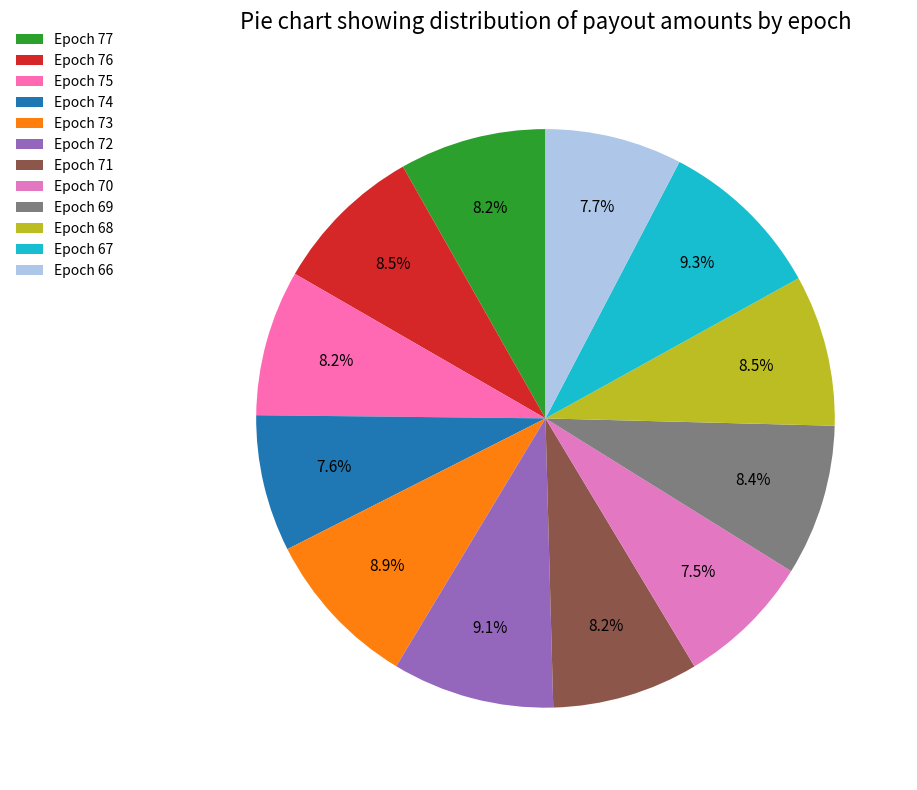

Count the number of slices in the pie.

12